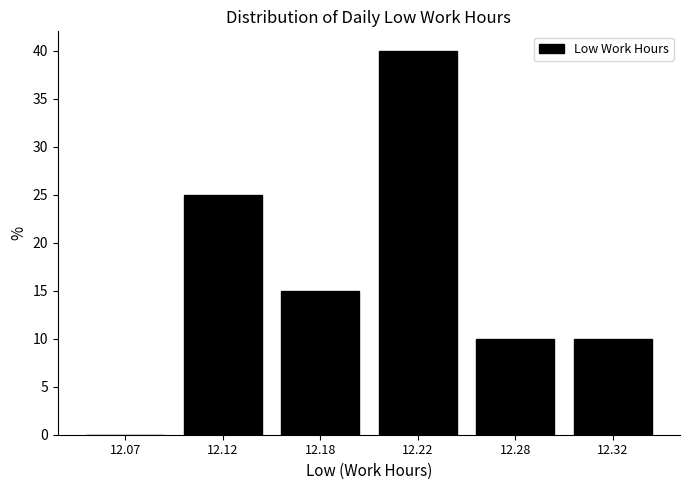

Reading left to right, what are all the values shown in this chart?

12.07=0	12.12=25	12.18=15	12.22=40	12.28=10	12.32=10